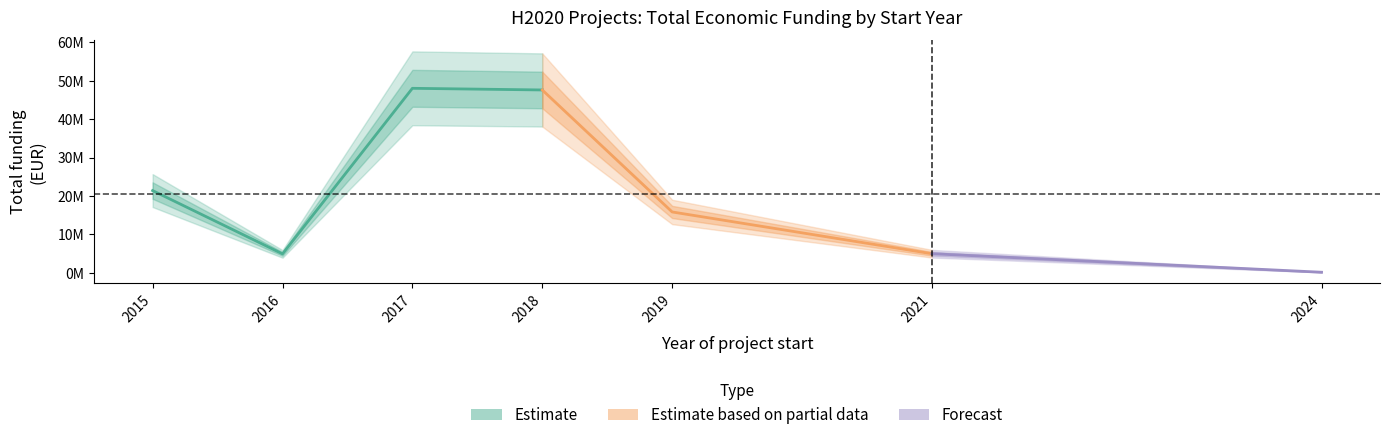

True or false: Año_inicio and Total_economico intersect in this chart.

False